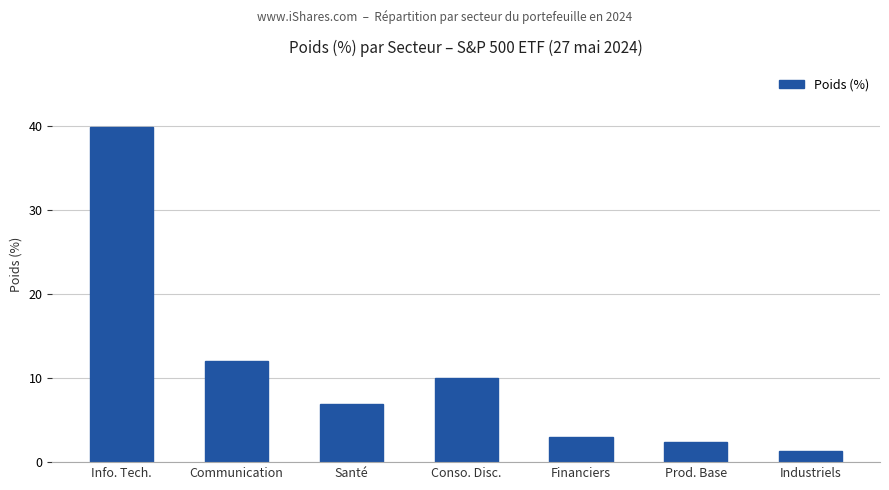

Rank the categories by value from highest to lowest.

Info. Tech., Communication, Conso. Disc., Santé, Financiers, Prod. Base, Industriels